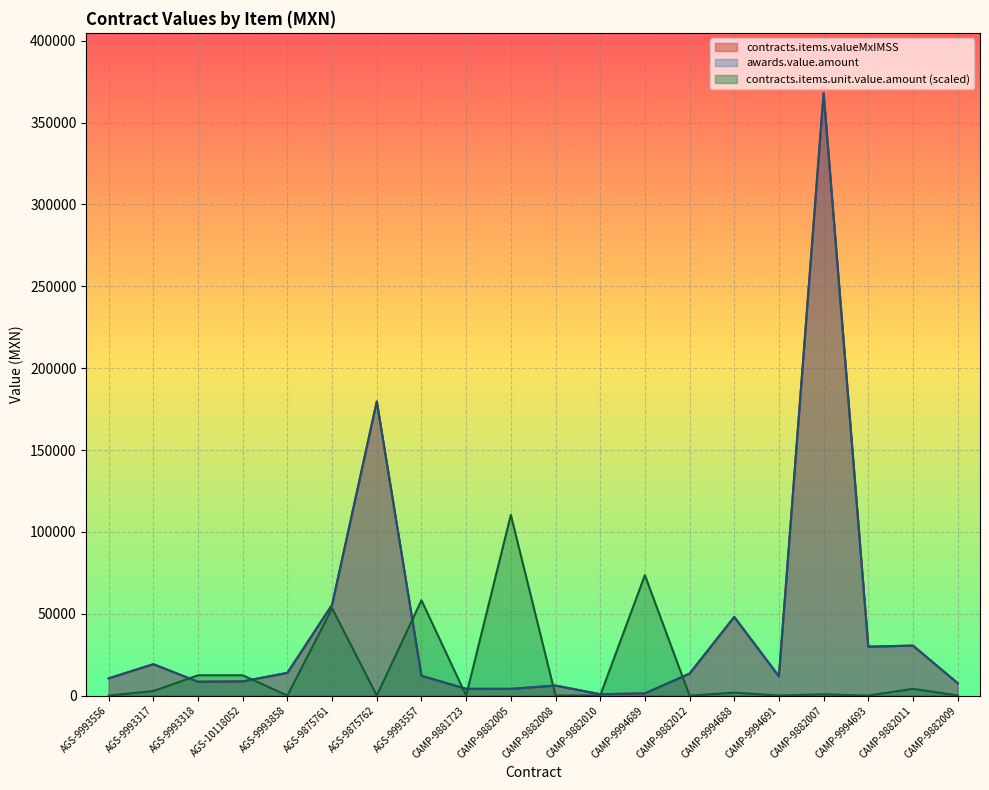

How many lines are shown in the chart?

3